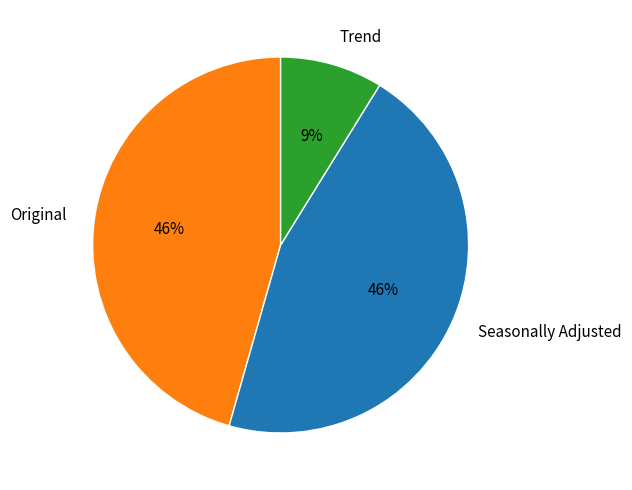

What is the smallest slice in the pie chart?

Trend